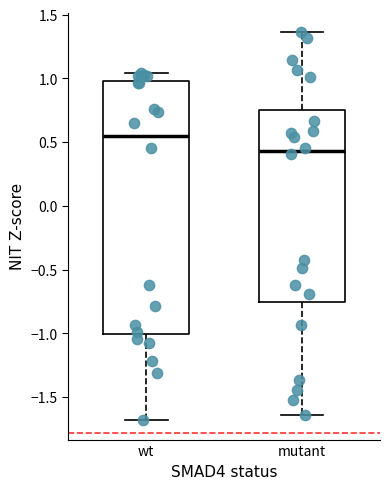

Which box's median line is the highest?

wt